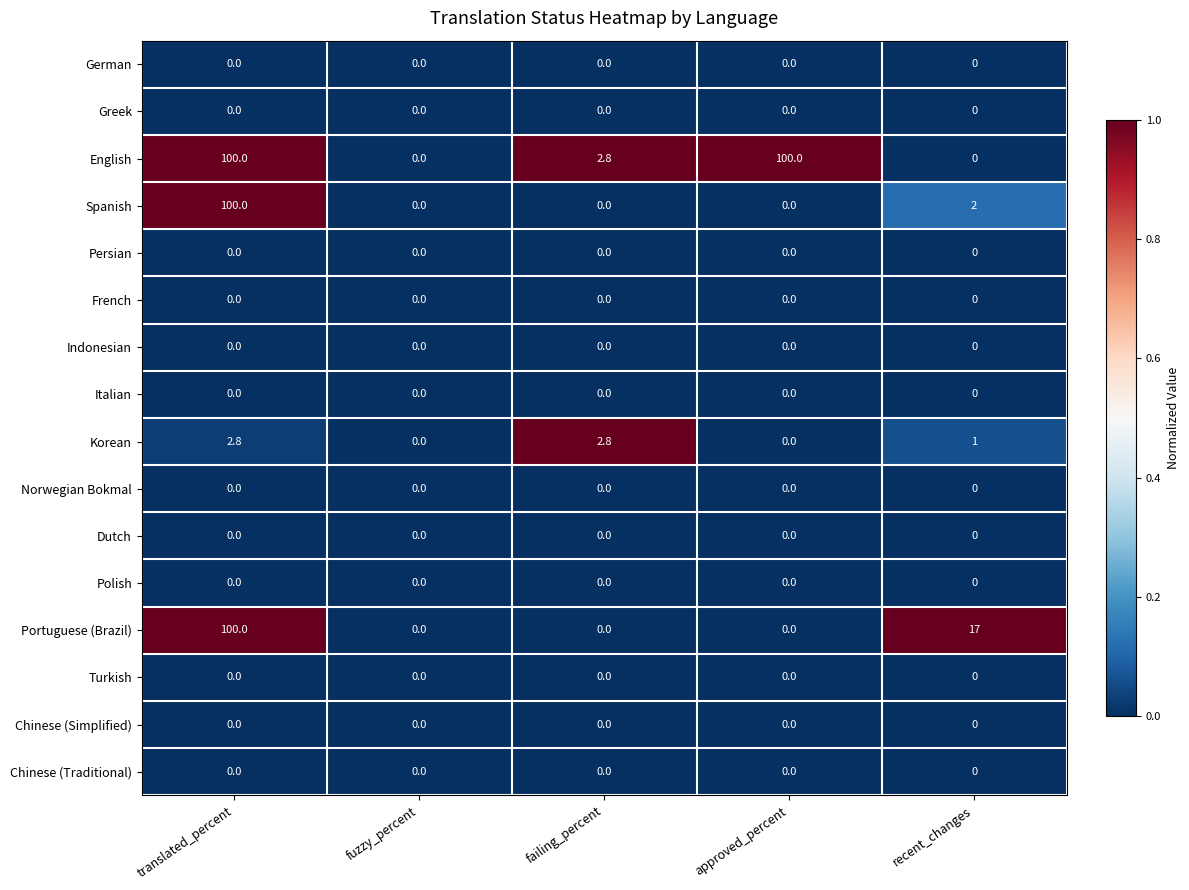

What is the maximum value for Korean?

2.8